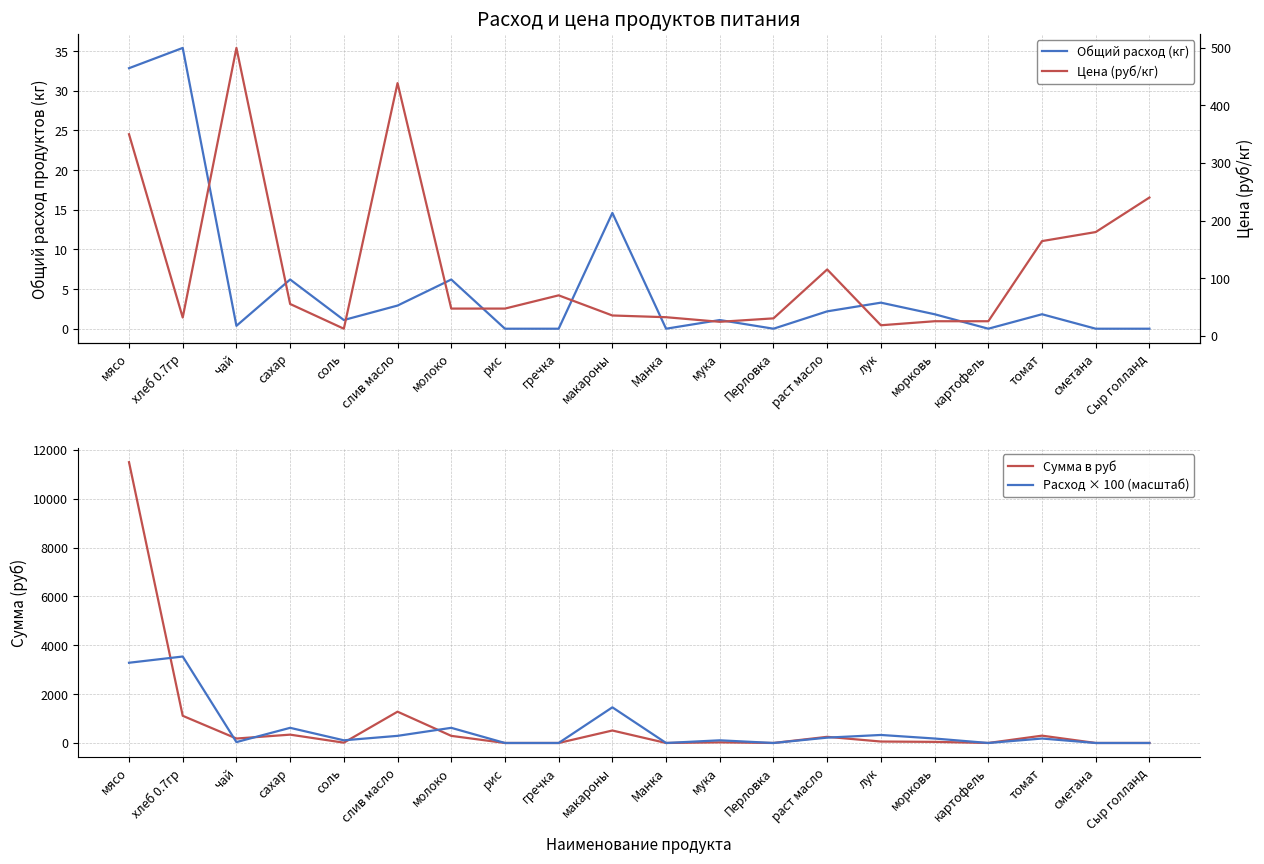

What is the maximum value for Общий расход (кг)?

35.4